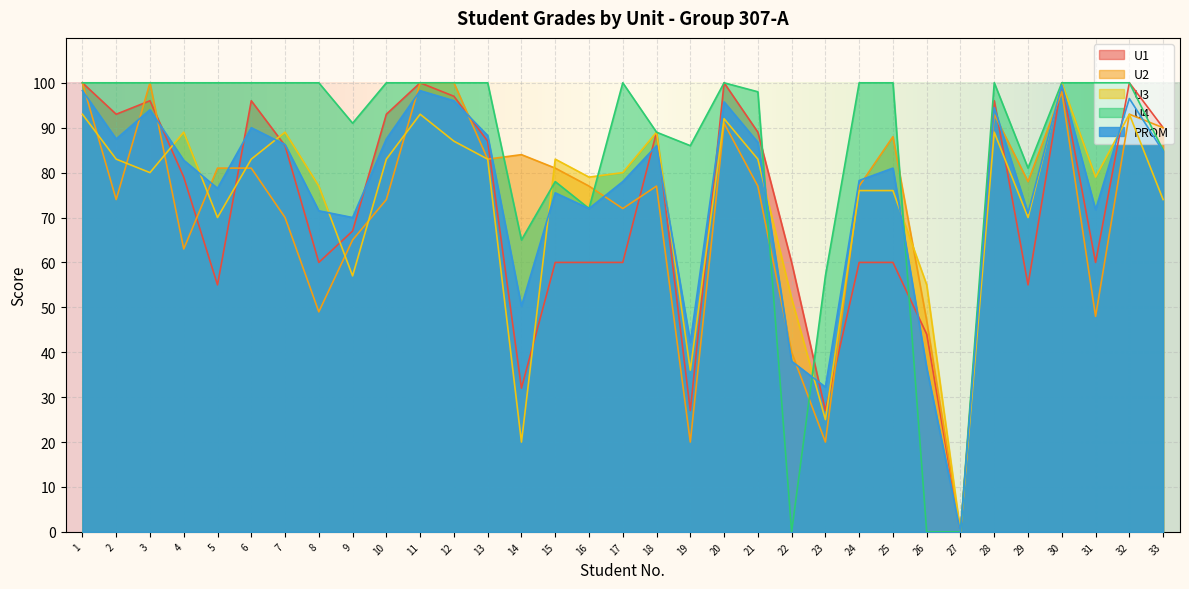

Reading left to right, what are all the values shown in this chart?

U1: 100.0	93.0	96.0	79.0	55.0	96.0	86.0	60.0	67.0	93.0	100.0	97.0	87.0	32.0	60.0	60.0	60.0	89.0	27.0	100.0	89.0	60.0	27.0	60.0	60.0	44.0	0.0	96.0	55.0	100.0	60.0	100.0	90.0
U2: 100.0	74.0	100.0	63.0	81.0	81.0	70.0	49.0	65.0	74.0	100.0	100.0	83.0	84.0	81.0	77.0	72.0	77.0	20.0	91.0	77.0	40.0	20.0	77.0	88.0	47.0	0.0	93.0	78.0	98.0	48.0	93.0	90.0
U3: 93.0	83.0	80.0	89.0	70.0	83.0	89.0	77.0	57.0	83.0	93.0	87.0	83.0	20.0	83.0	79.0	80.0	89.0	36.0	92.0	83.0	52.0	25.0	76.0	76.0	55.0	0.0	89.0	70.0	100.0	79.0	93.0	74.0
U4: 100.0	100.0	100.0	100.0	100.0	100.0	100.0	100.0	91.0	100.0	100.0	100.0	100.0	65.0	78.0	72.0	100.0	89.0	86.0	100.0	98.0	0.0	57.0	100.0	100.0	0.0	0.0	100.0	81.0	100.0	100.0	100.0	85.0
PROM: 98.2	87.5	94.0	82.8	76.5	90.0	86.2	71.5	70.0	87.5	98.2	96.0	88.2	50.2	75.5	72.0	78.0	86.0	42.2	95.8	86.8	38.0	32.2	78.2	81.0	36.5	0.0	94.5	71.0	99.5	71.8	96.5	84.8